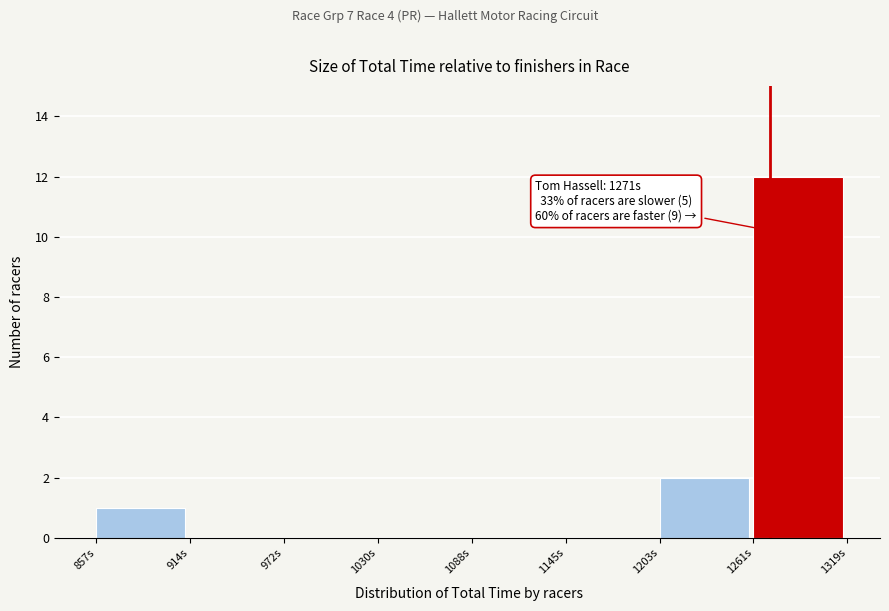

Over which range of the x-axis is the bar tallest?

1260 to 1320